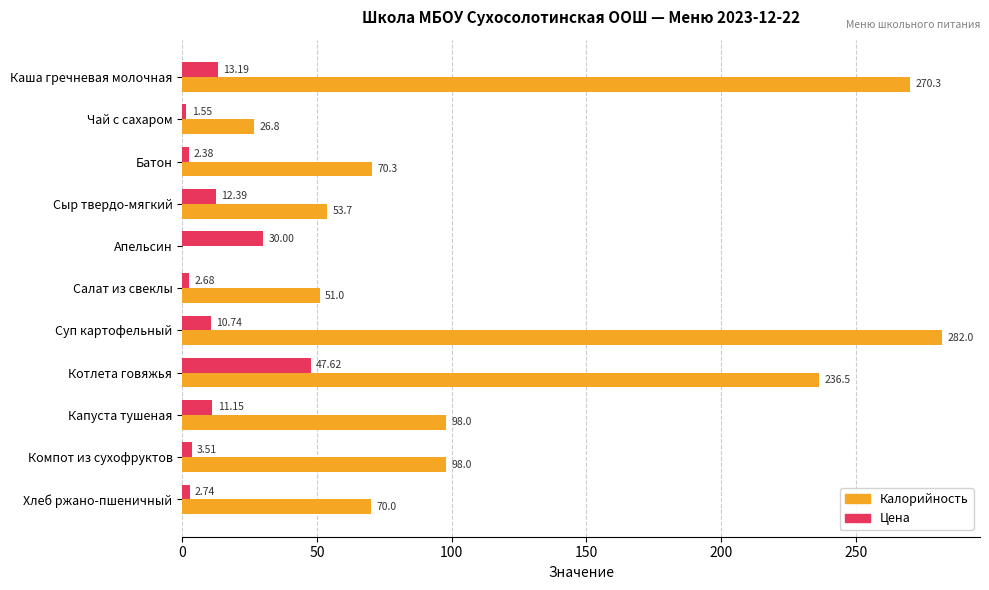

Where is Цена nearest to the value 24?

Апельсин